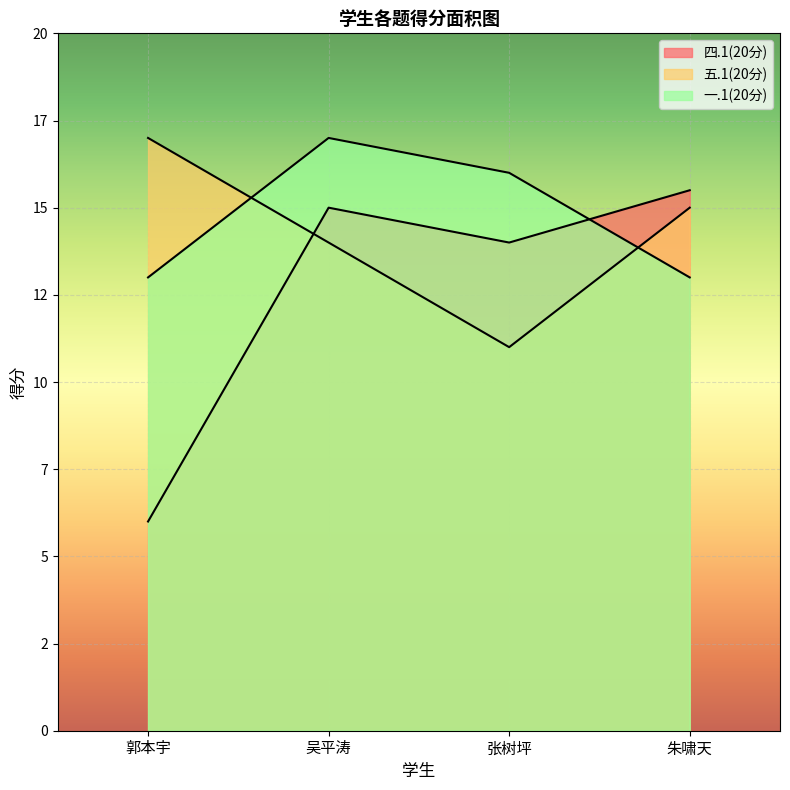

Reading left to right, list all the values displayed in this chart.

四.1(20分): 郭本宇=6.0	吴平涛=15.0	张树坪=14.0	朱啸天=15.5
五.1(20分): 郭本宇=17.0	吴平涛=14.0	张树坪=11.0	朱啸天=15.0
一.1(20分): 郭本宇=13.0	吴平涛=17.0	张树坪=16.0	朱啸天=13.0